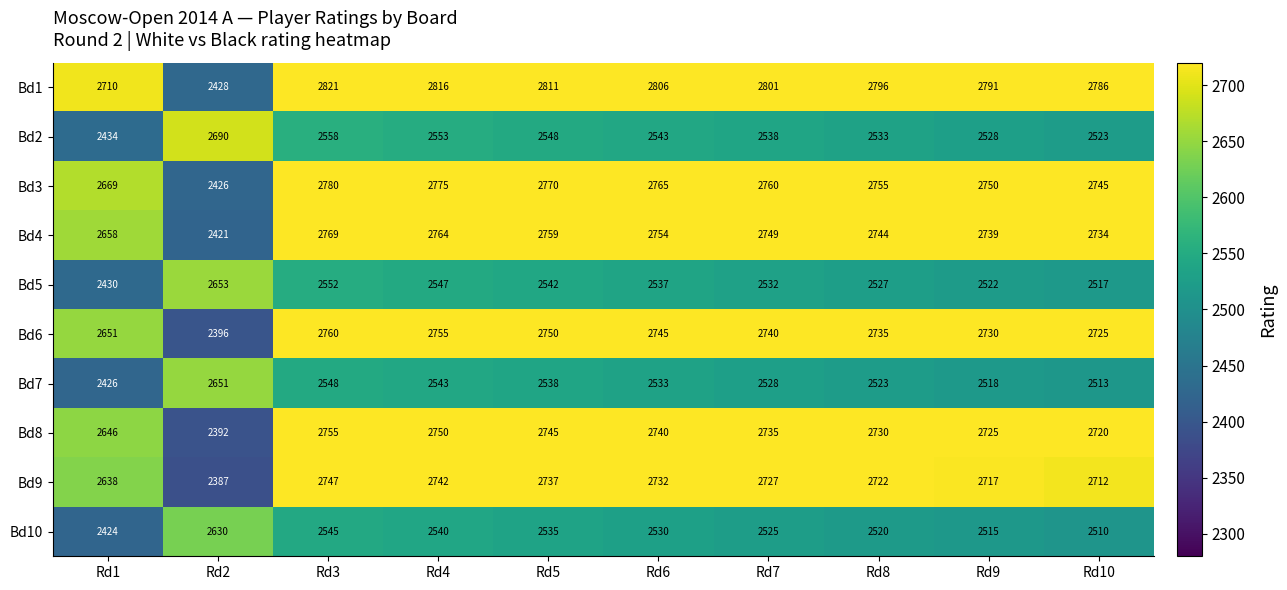

What is the maximum value shown in the chart?

2821